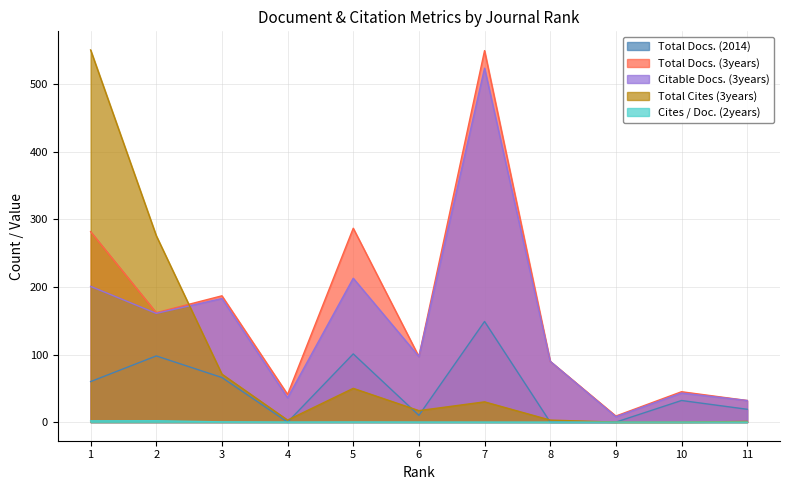

At which category is the sum across all series the highest?

7